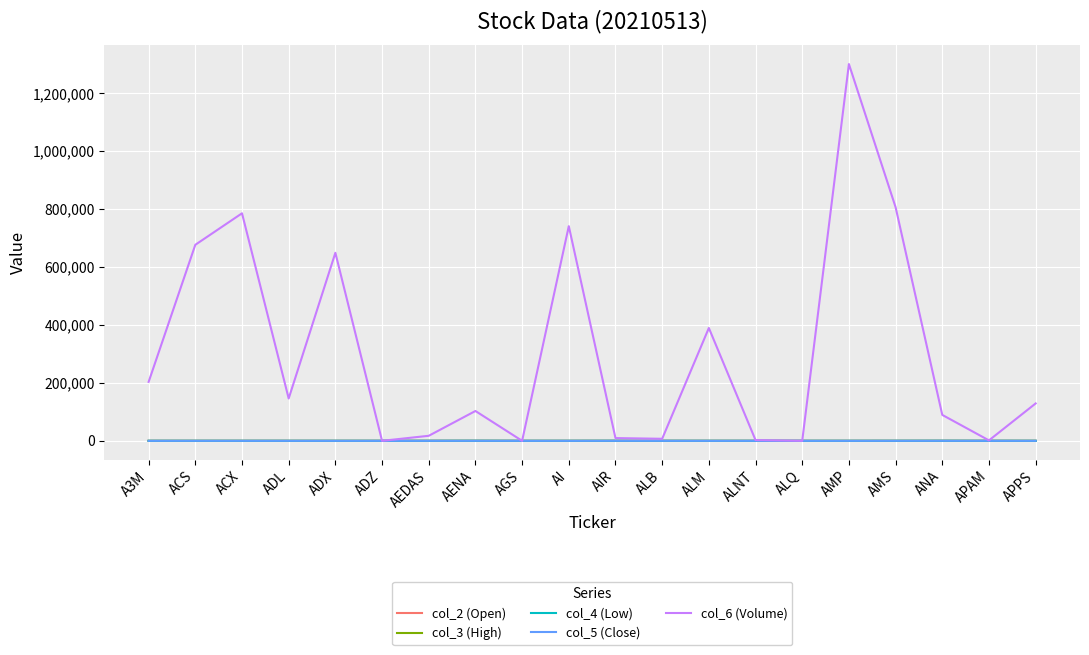

The col_5 (Close) series shows 1.9 at ADX. True or false?

True